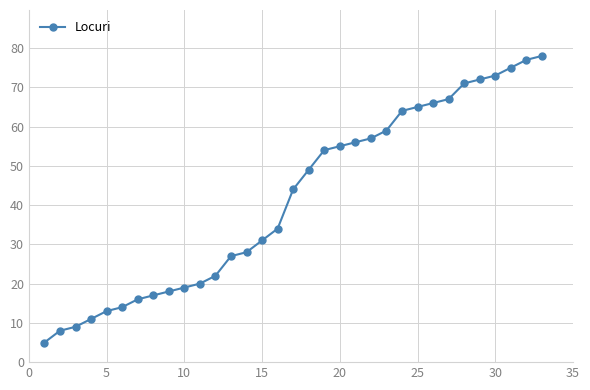

What is the value of the 23rd point from the left?

59